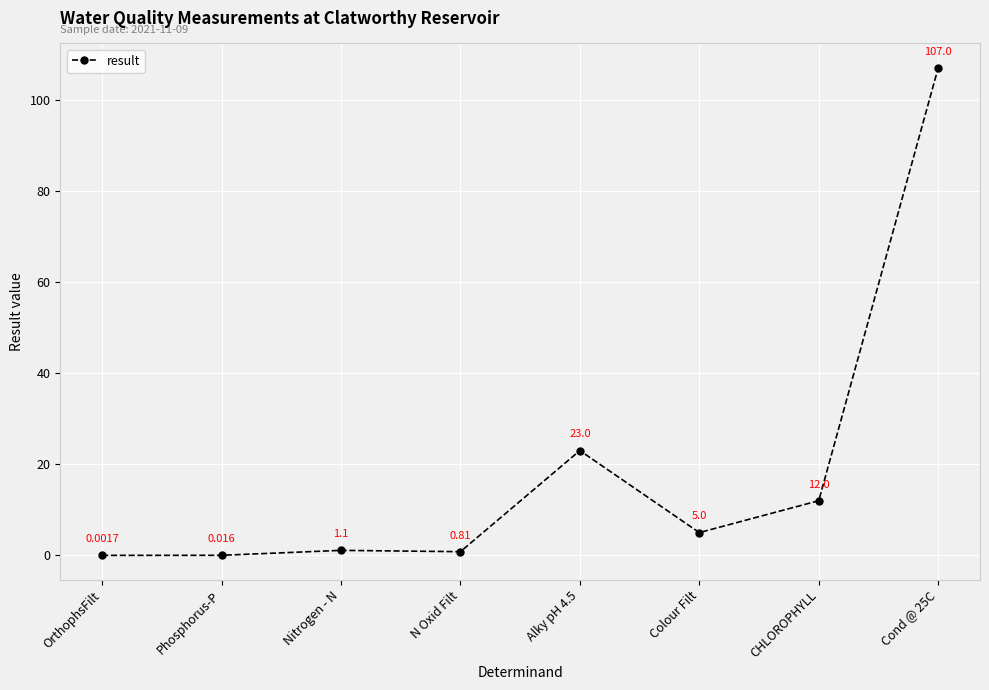

What is the label of the 6th point from the right?

Nitrogen - N